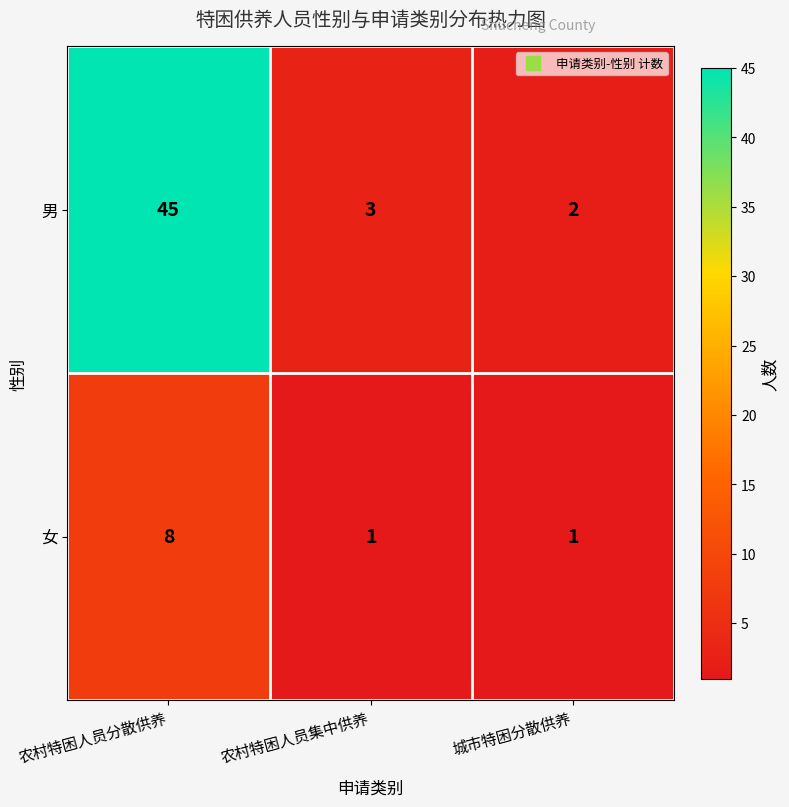

Reading left to right, transcribe all the data shown in this chart.

男: 农村特困人员分散供养=45	农村特困人员集中供养=3	城市特困分散供养=2
女: 农村特困人员分散供养=8	农村特困人员集中供养=1	城市特困分散供养=1